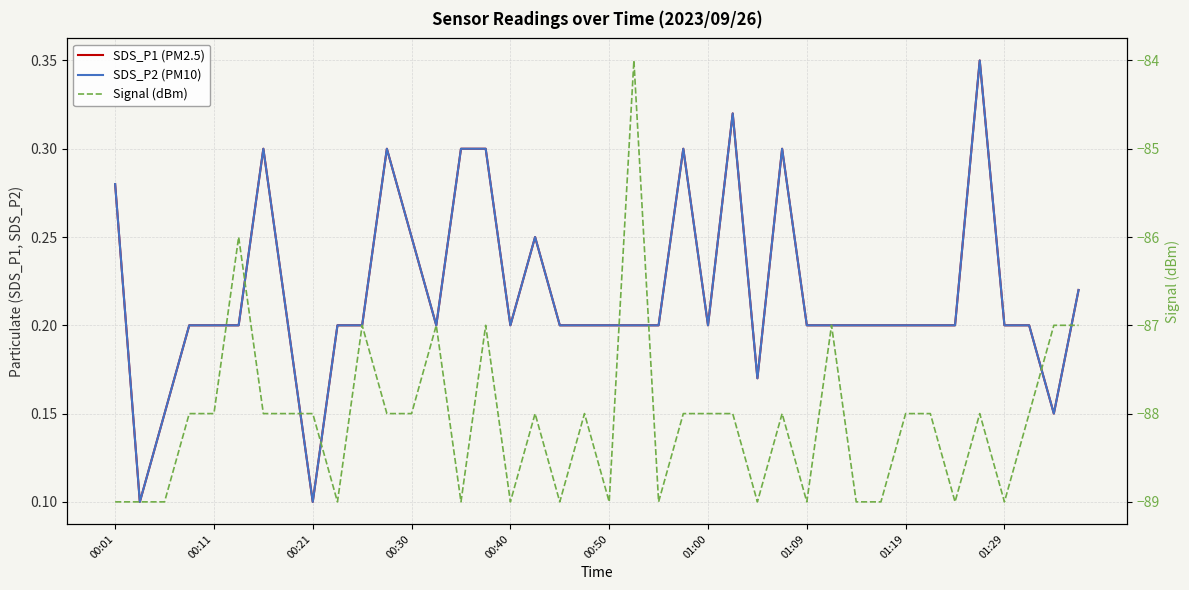

Read the SDS_P2 (PM10) value at 17.

0.2